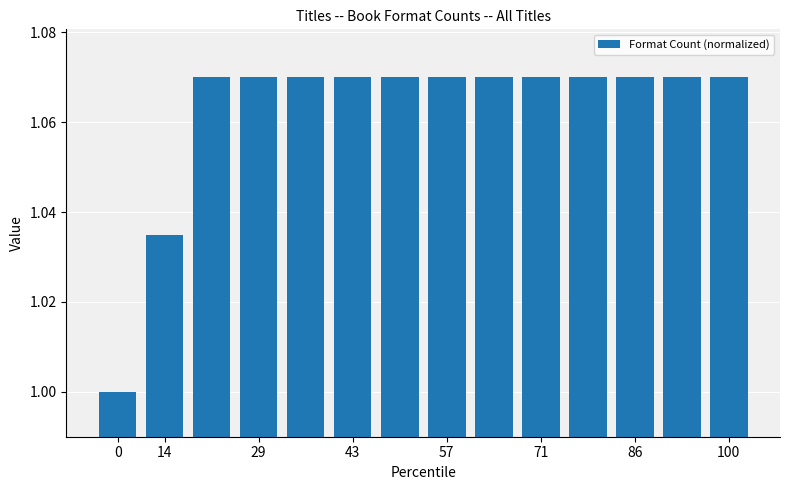

What is the sum of all values?

14.9